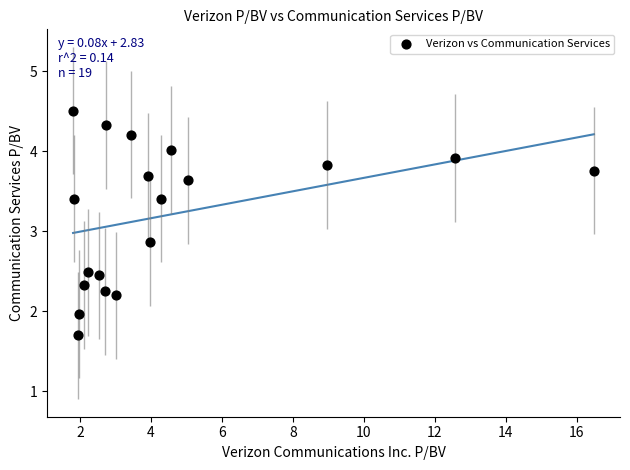

What is the range of X values (max minus min)?

14.7